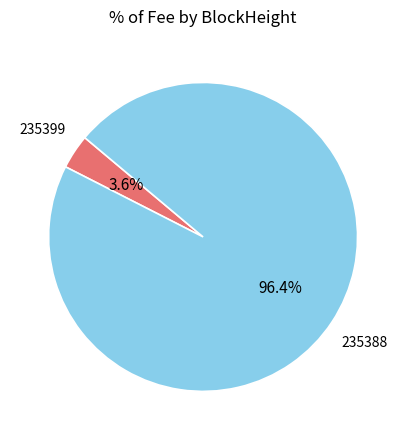

Is there any slice that represents more than half of the pie?

Yes